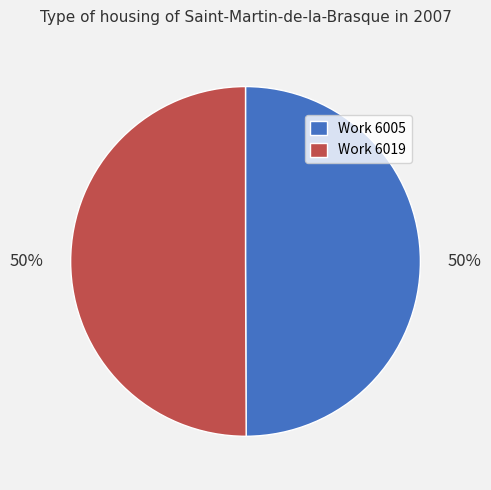

How many slices are in this pie chart?

2